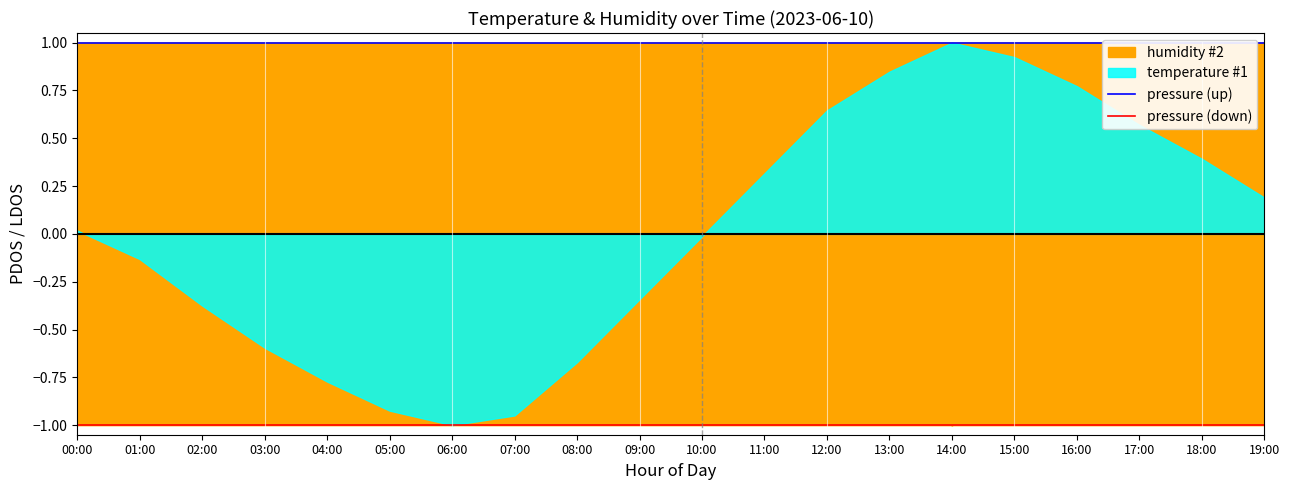

How many lines are shown in the chart?

2